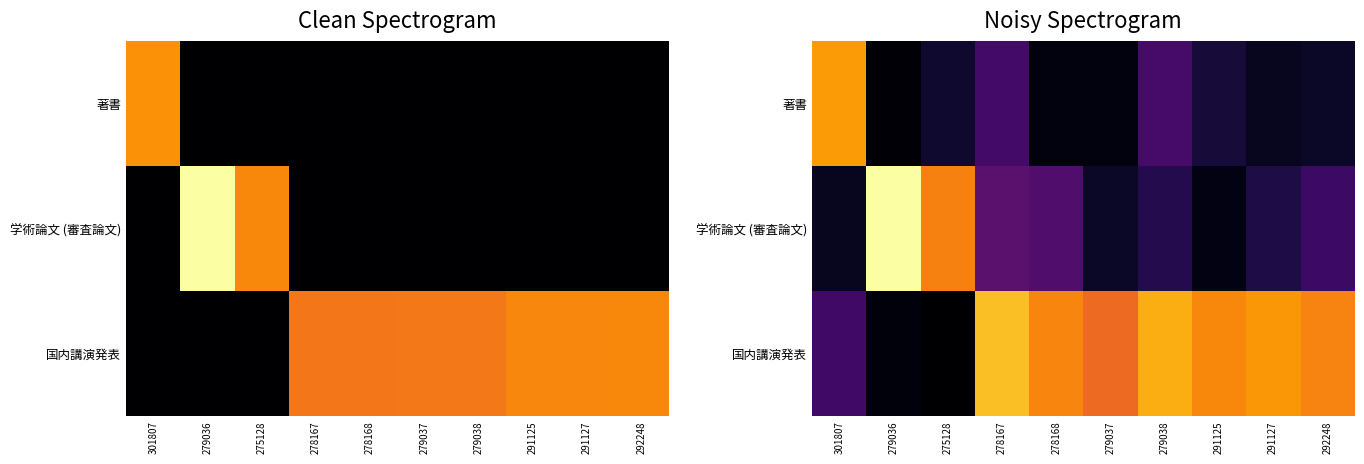

Which label corresponds to the smallest value in the chart?

275128